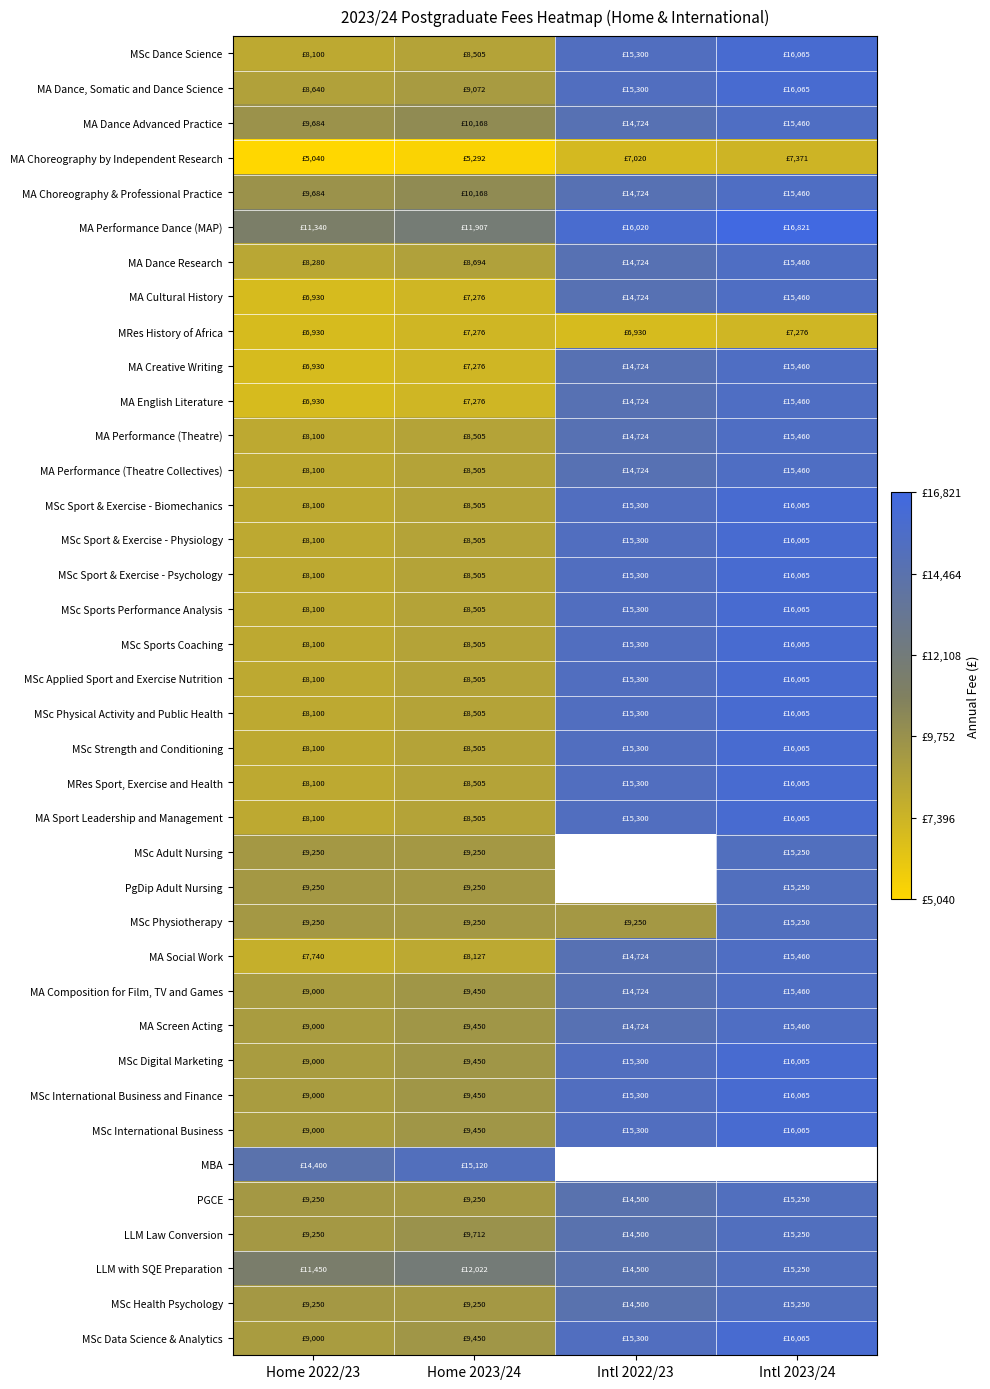

How many values in the MA Dance Advanced Practice series are below 14724?

2